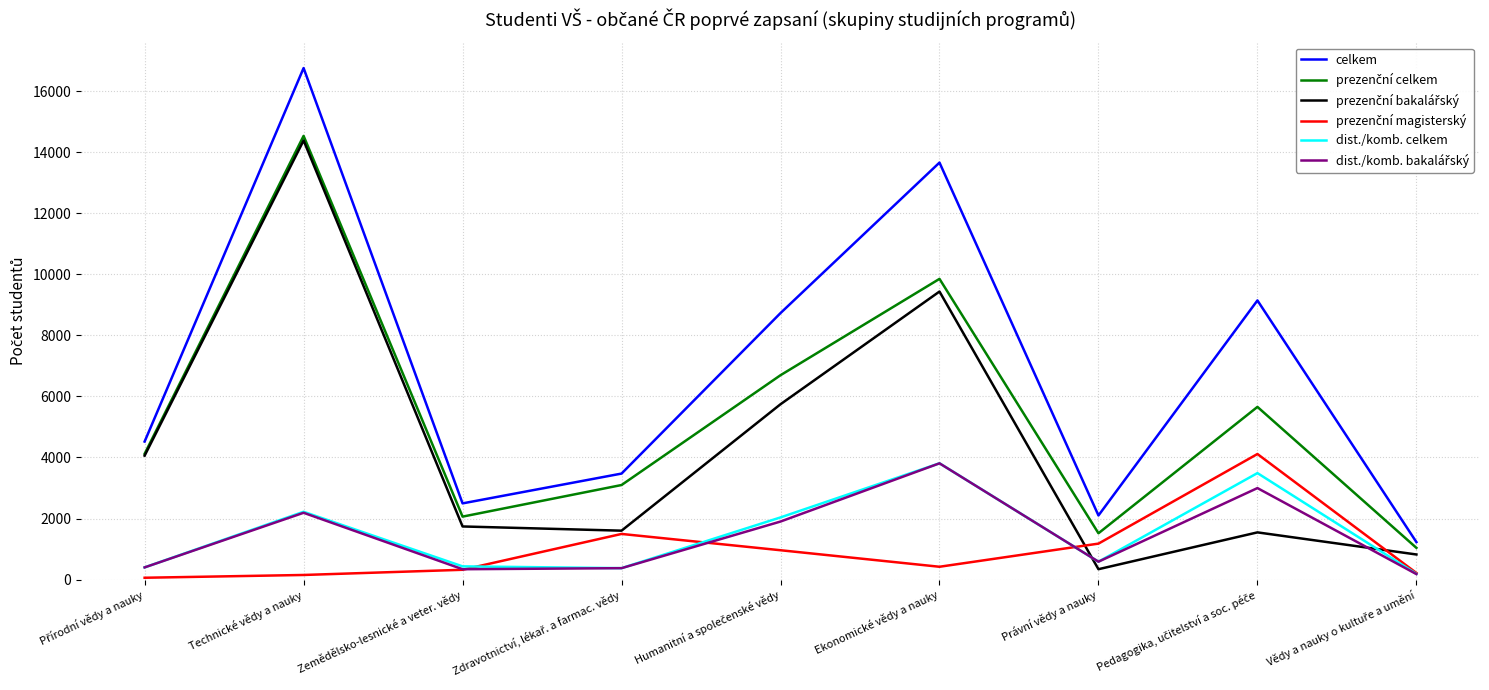

Which label corresponds to the largest value in the chart?

Technické vědy a nauky